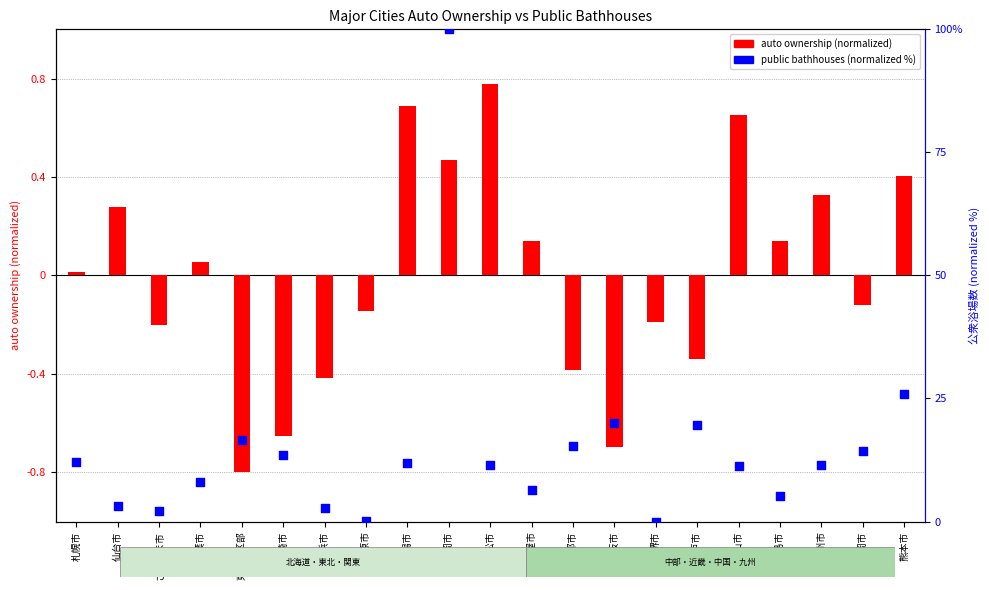

At how many categories does at least one series exceed 62?

1